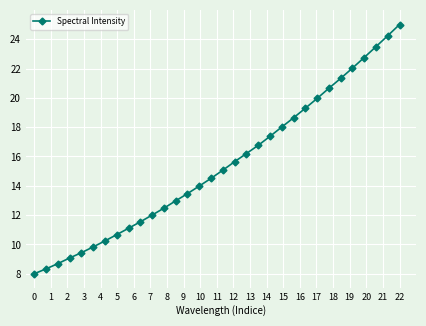

What is the greatest value displayed?

25.0